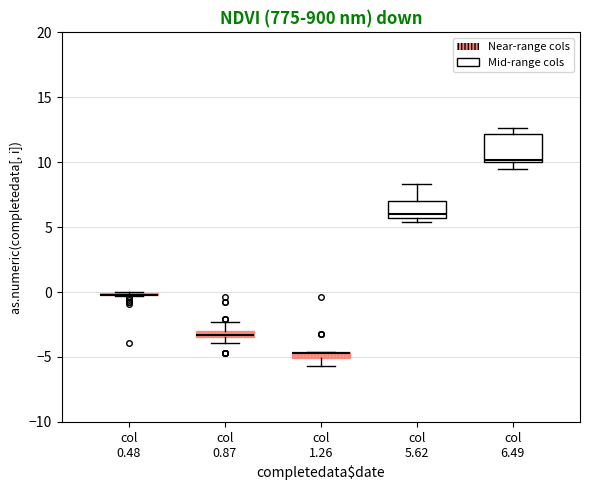

Comparing the boxes themselves (not the whiskers), which one is the tallest?

col 6.49